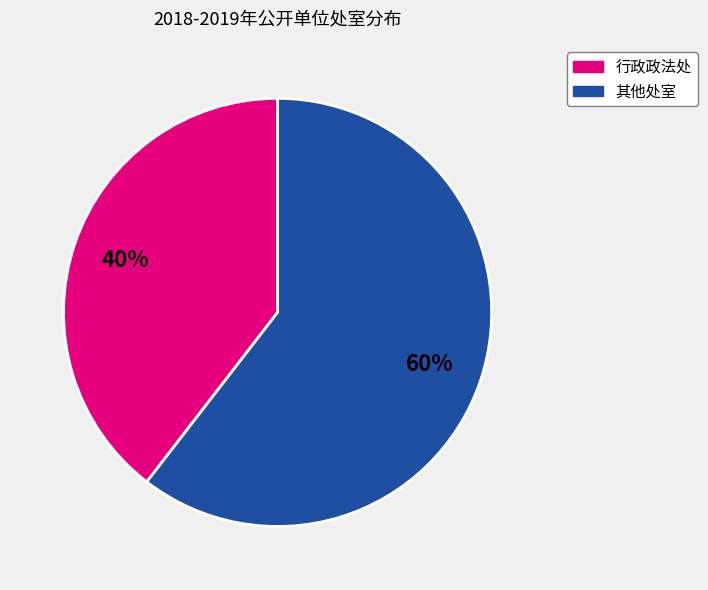

Is there any slice that represents more than half of the pie?

Yes